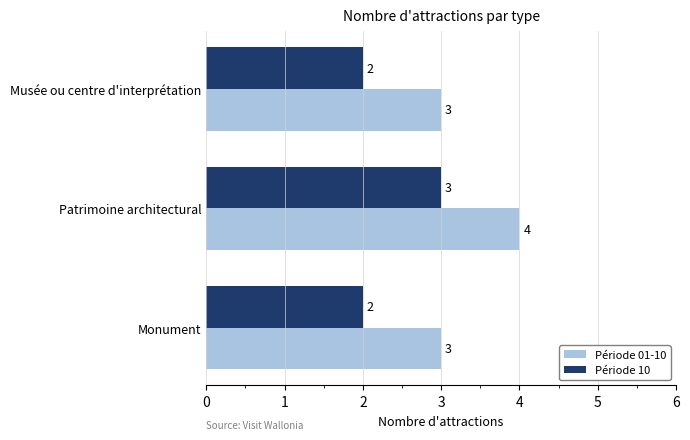

What is the average value of the Période 01-10 series?

3